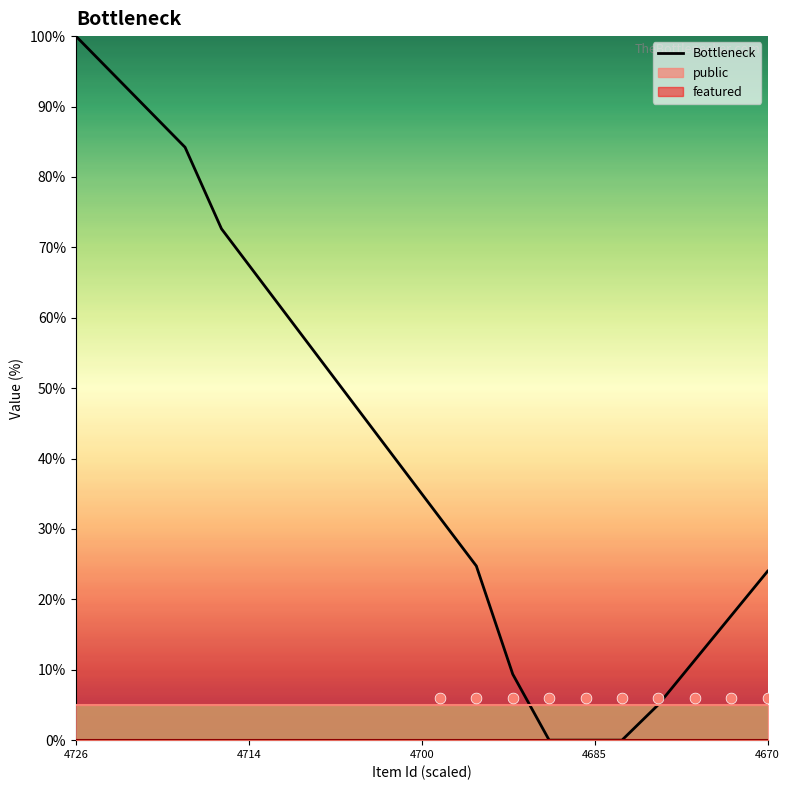

Which category has the highest value in the Bottleneck series?

4726